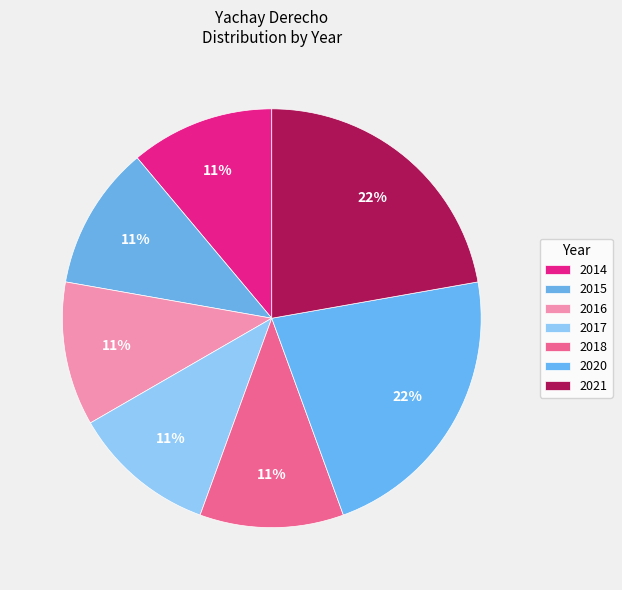

Which slice is the smallest?

2014